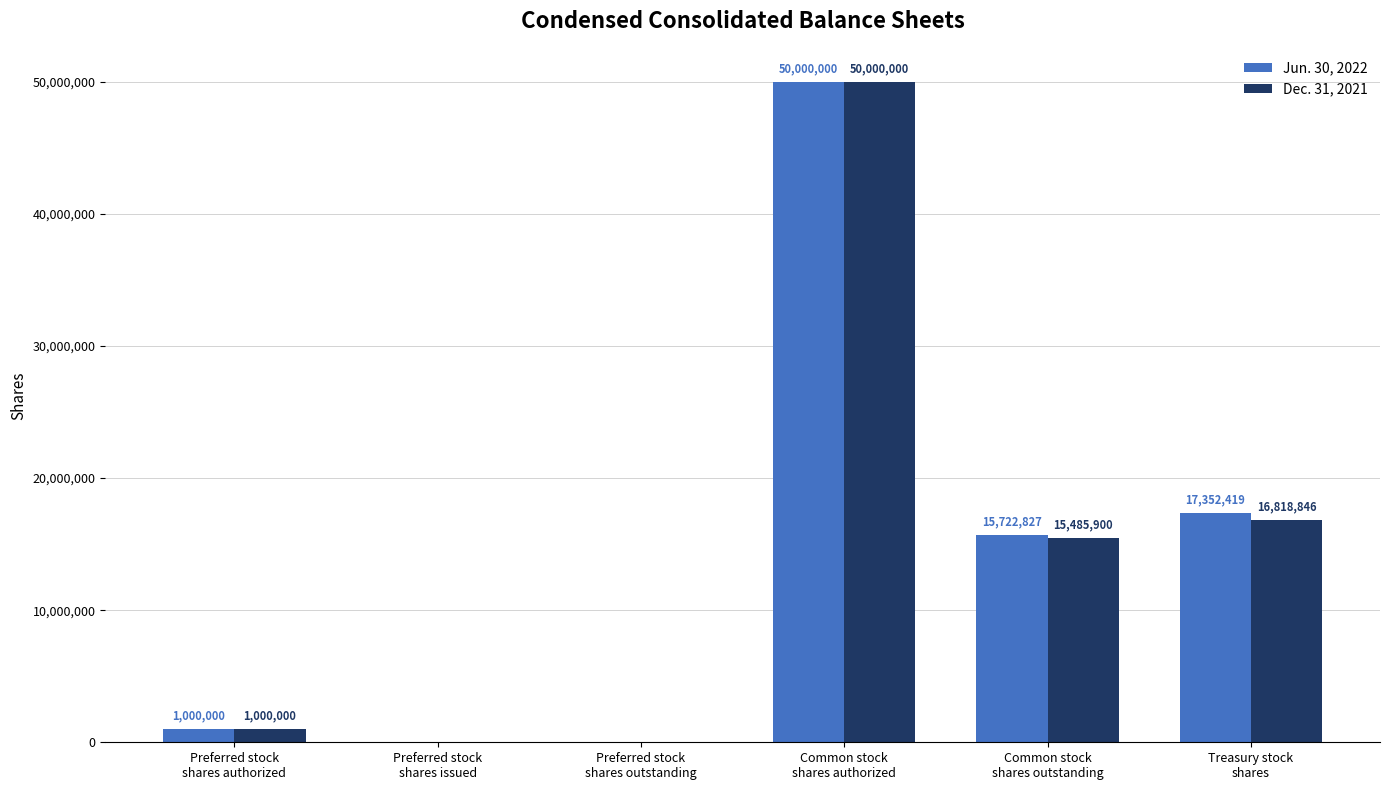

The Dec. 31, 2021 series shows 0 at Preferred stock
shares issued. True or false?

True